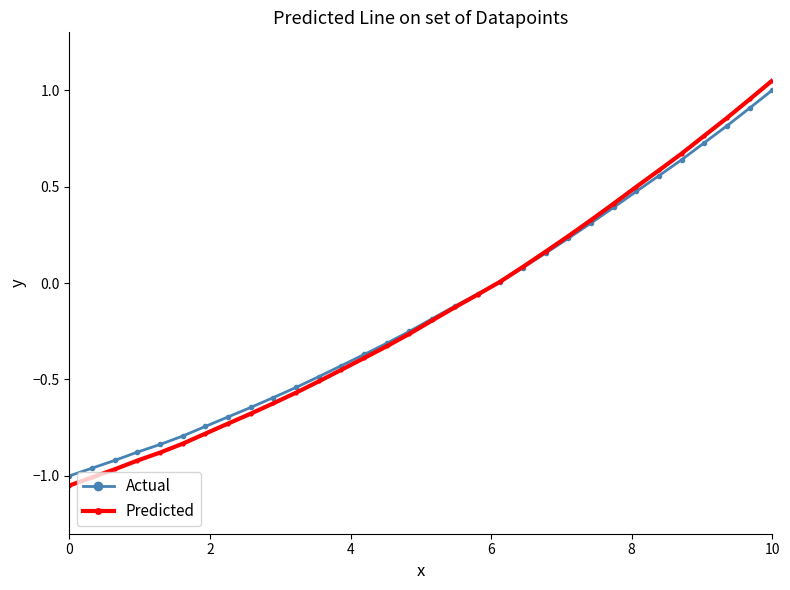

Does the chart display data point markers on the line(s)?

Yes